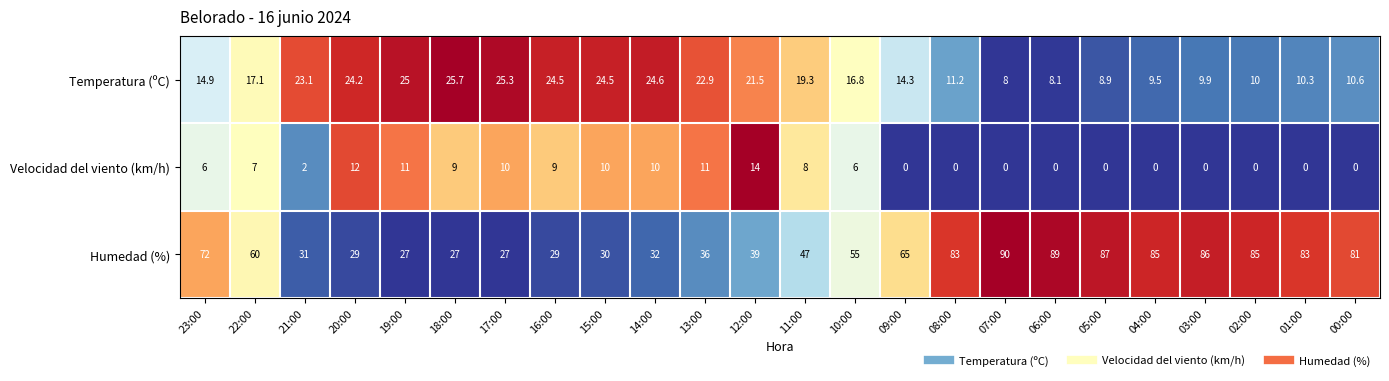

The Humedad (%) series shows 47.0 at 11:00. True or false?

True